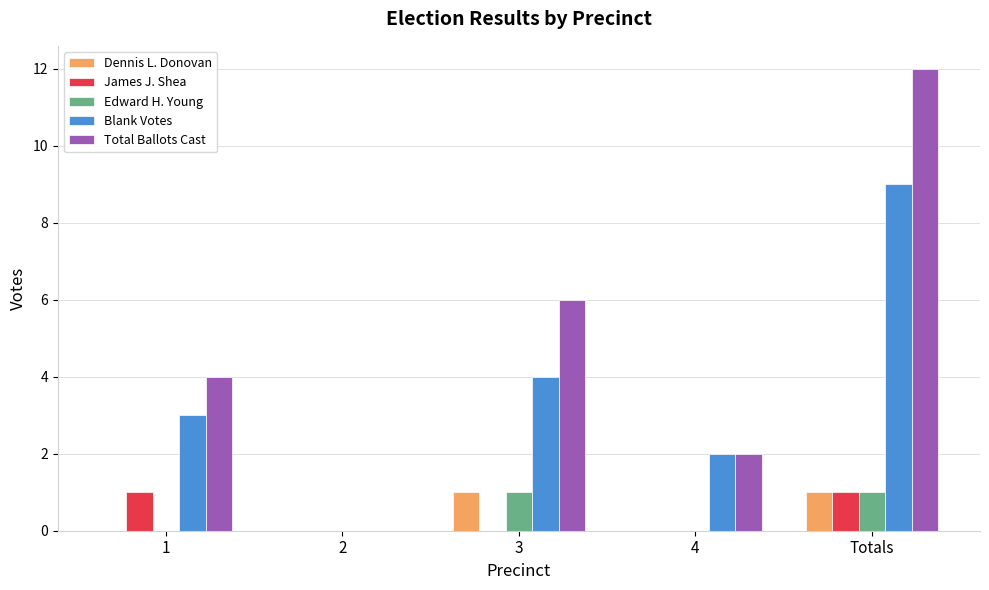

True or false: Edward H. Young has a value of 0 at Totals.

False